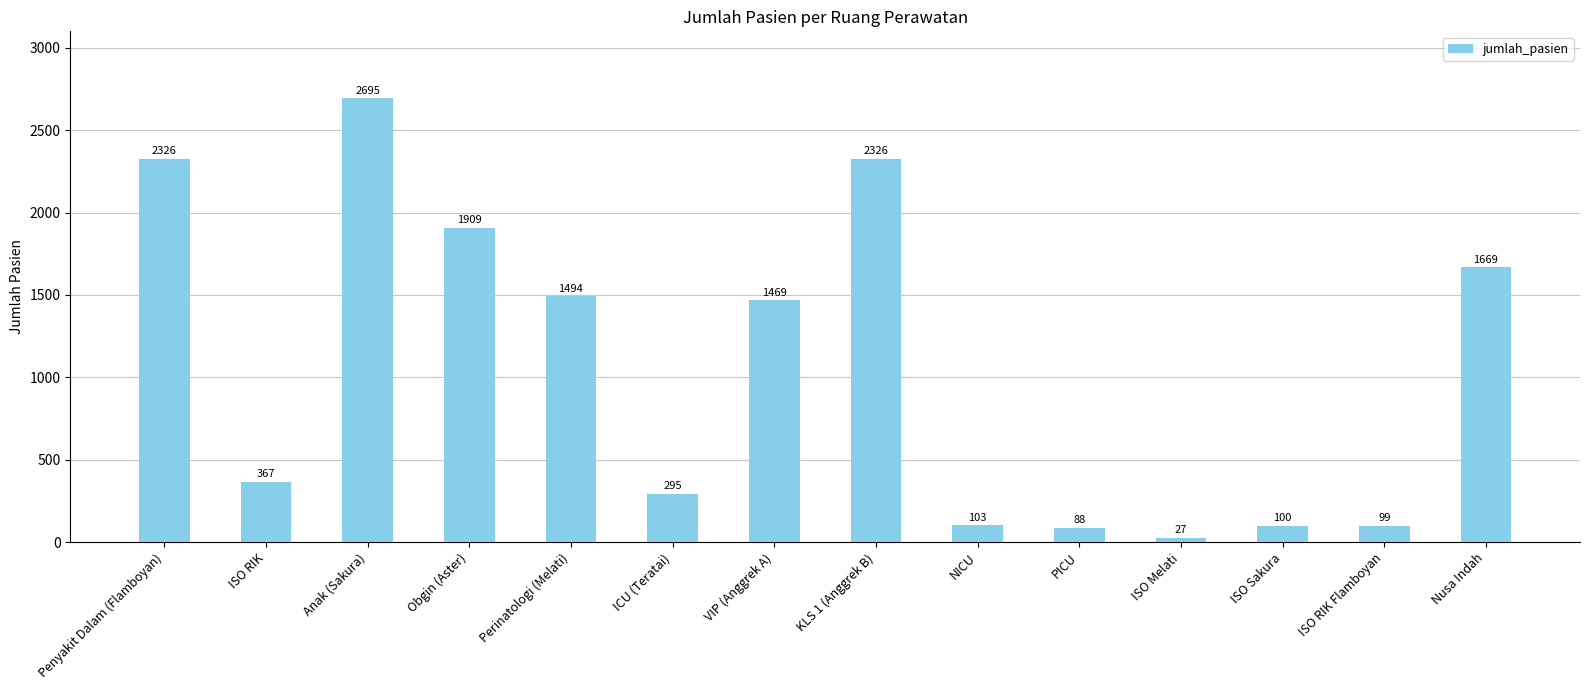

How many bars are there in total?

14